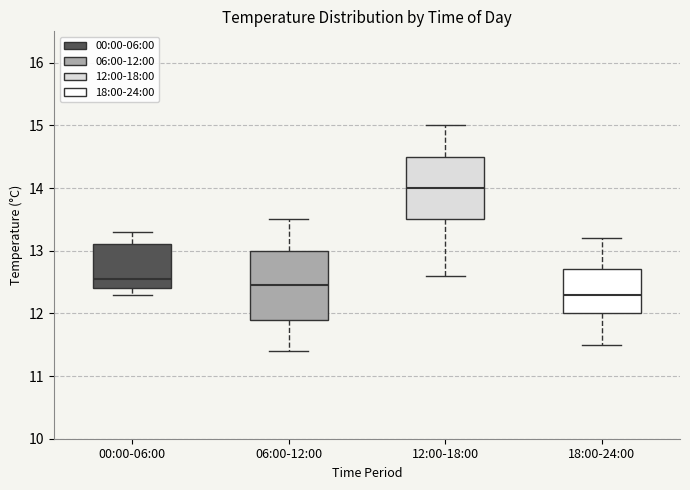

Which box's median line is the lowest?

18:00-24:00